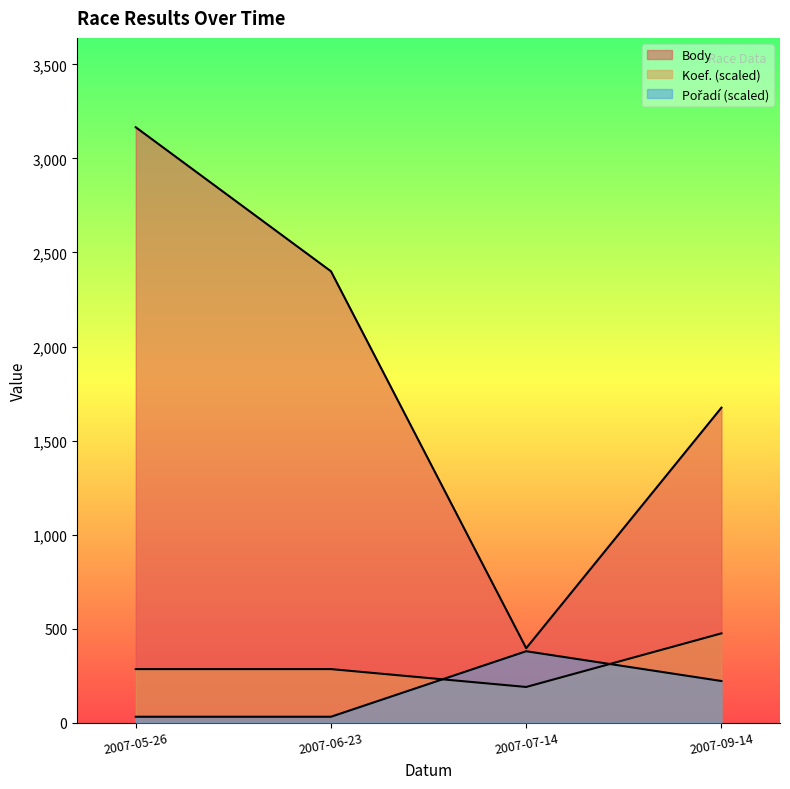

At 2007-09-14, list the series in order from largest to smallest.

Body, Koef., Pořadí